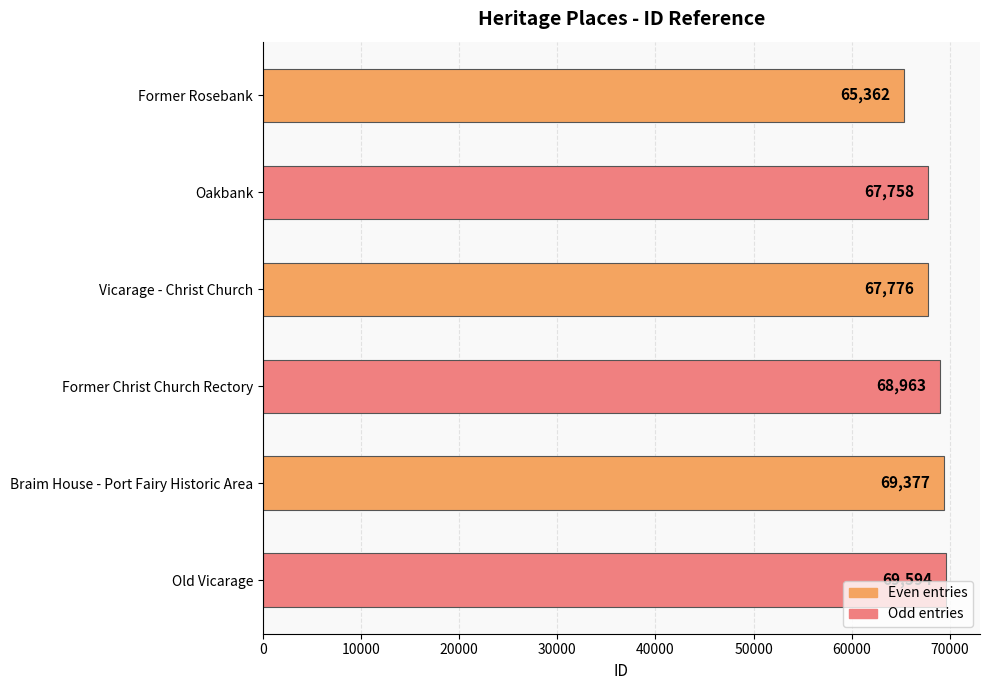

What is the average value?

68138